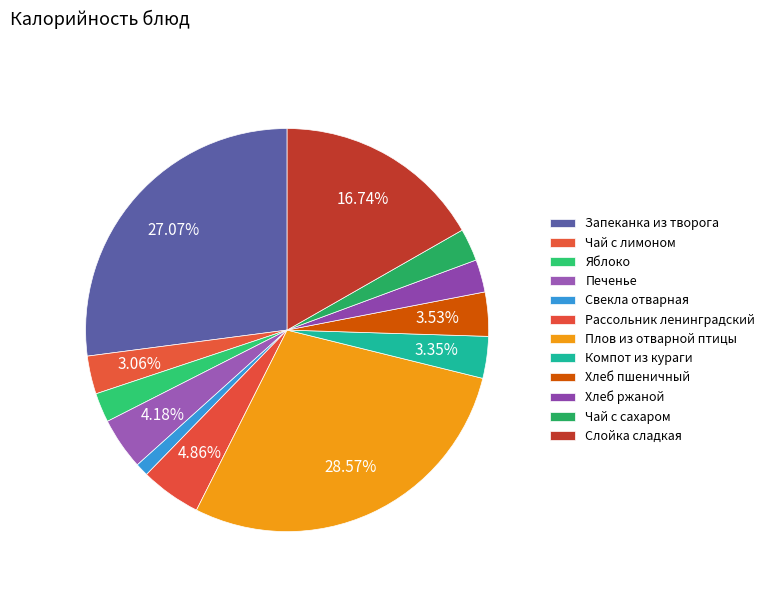

To the nearest percent, what portion does Свекла отварная represent?

1%